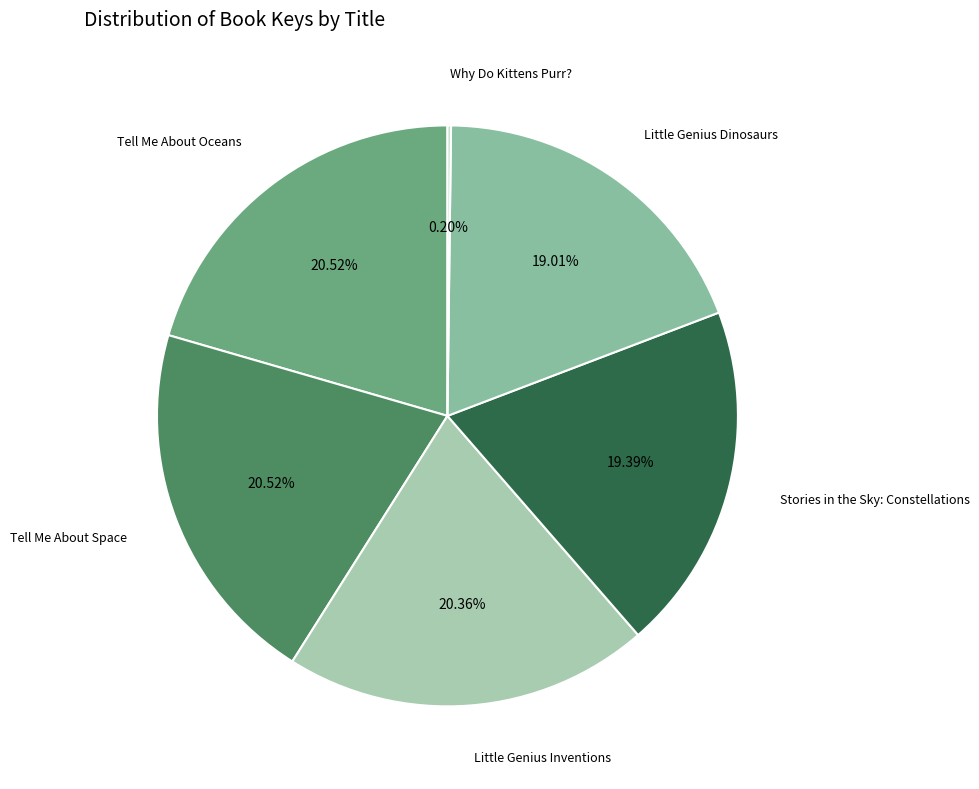

To the nearest percent, what portion does Tell Me About Oceans represent?

21%